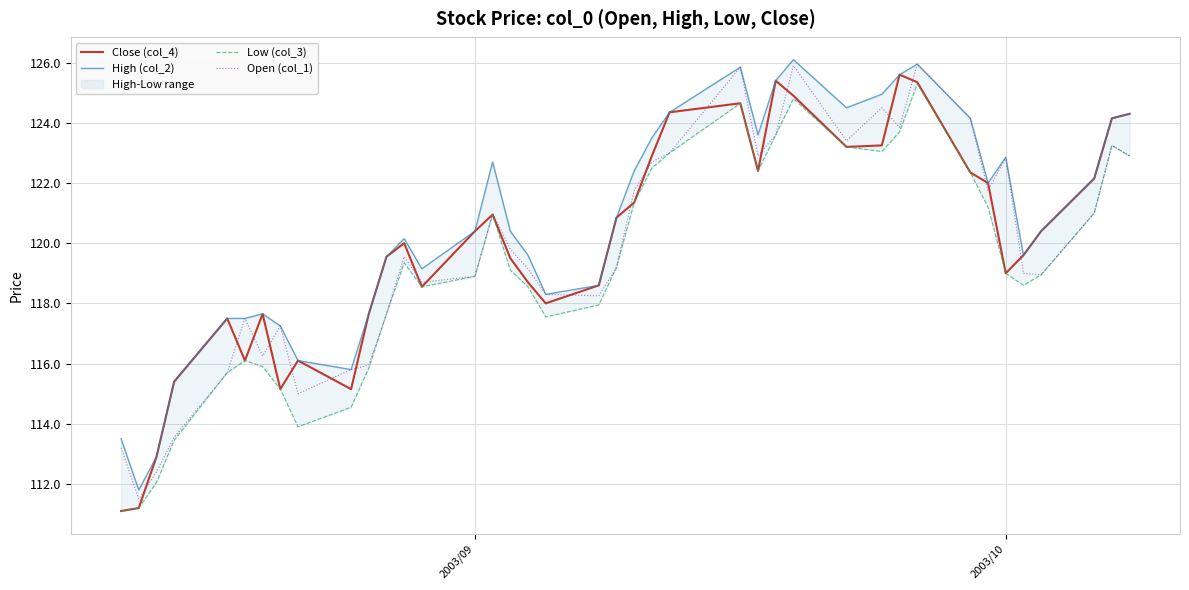

True or false: Close (col_4) has a value of 119.0 at 2003/10.

True